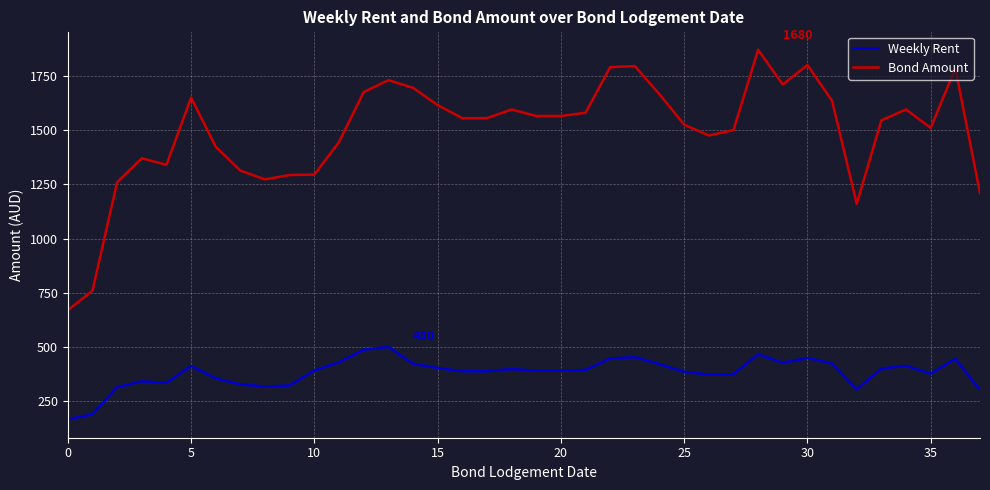

Which series has the largest total across all categories?

Bond Amount